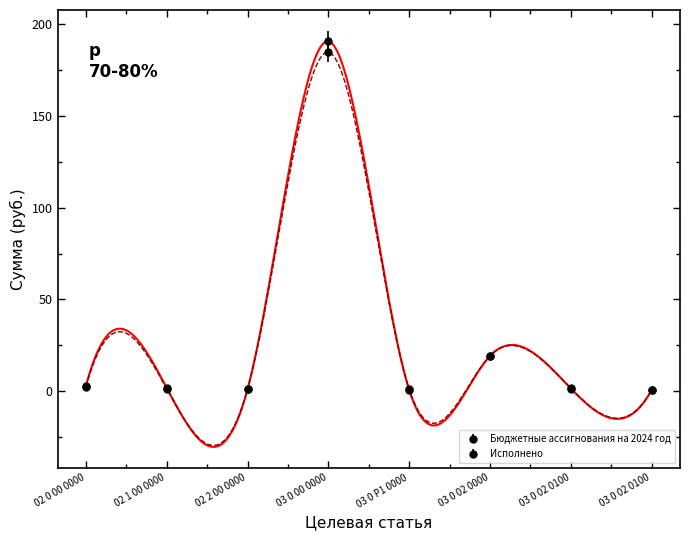

Where is Бюджетные ассигнования на 2024 год nearest to the value 95?

03 0 02 0000